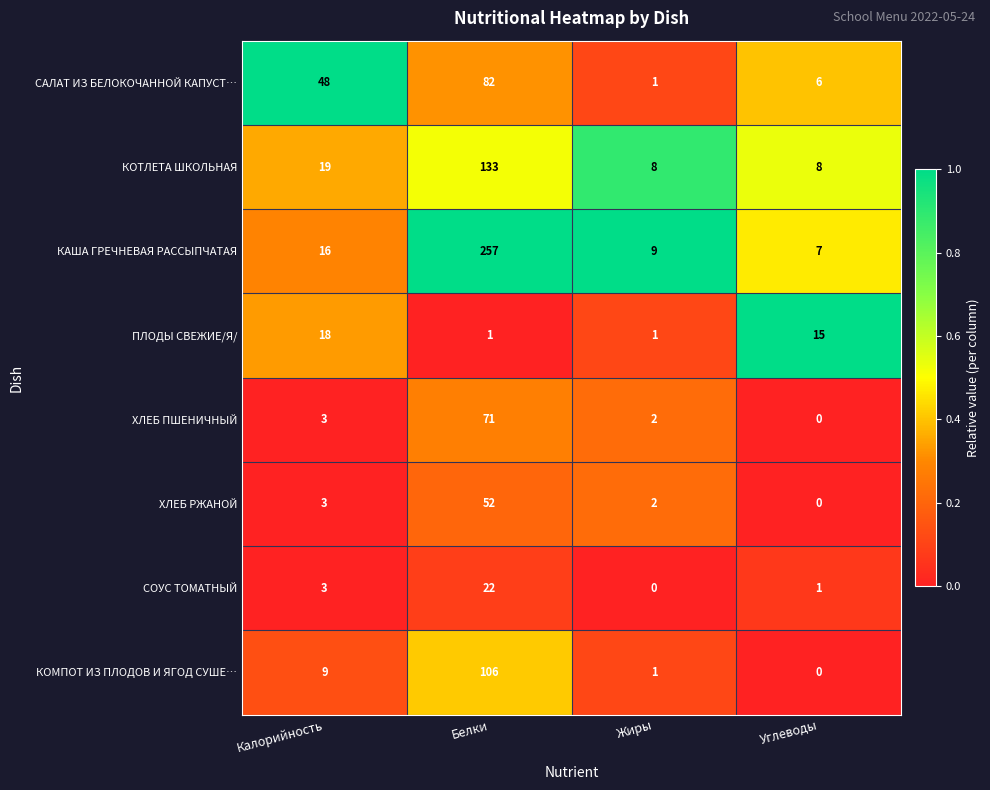

At which category is the sum across all series the highest?

Белки